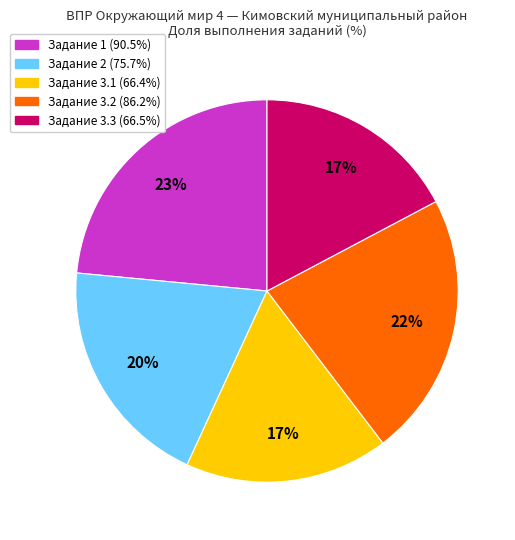

Does any single category account for the majority?

No